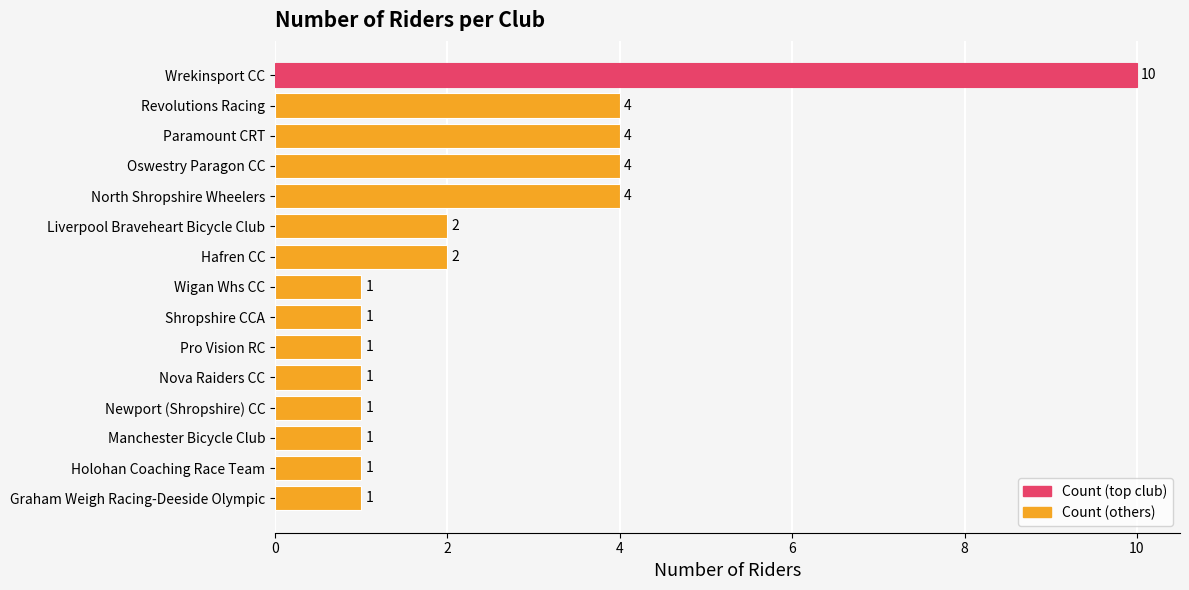

Approximately how many times larger is the value at Wrekinsport CC compared to Graham Weigh Racing-Deeside Olympic?

10.0